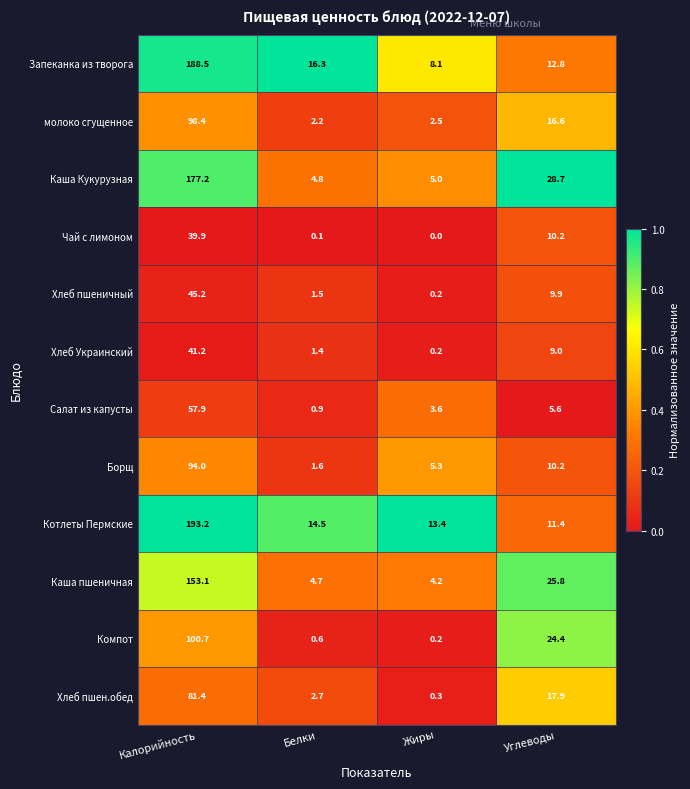

What is the sum of the Котлеты Пермские values at Жиры and Калорийность?

206.6